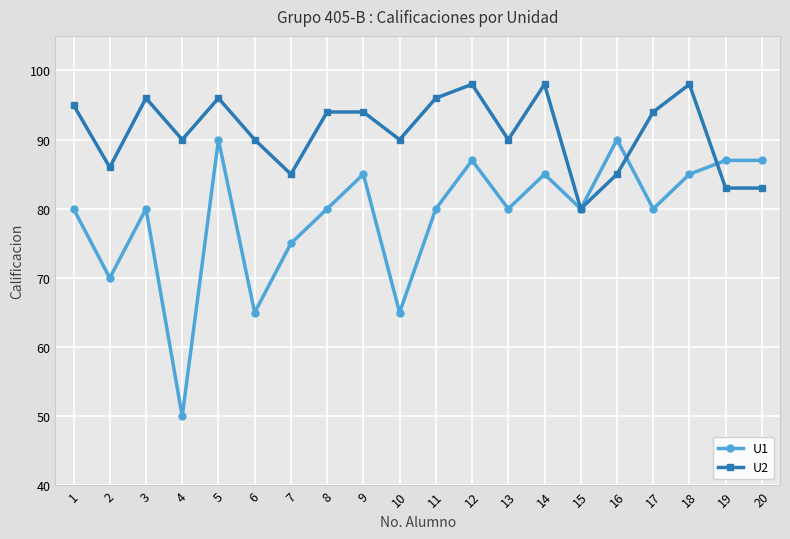

What are all the series names shown in the legend?

U1, U2